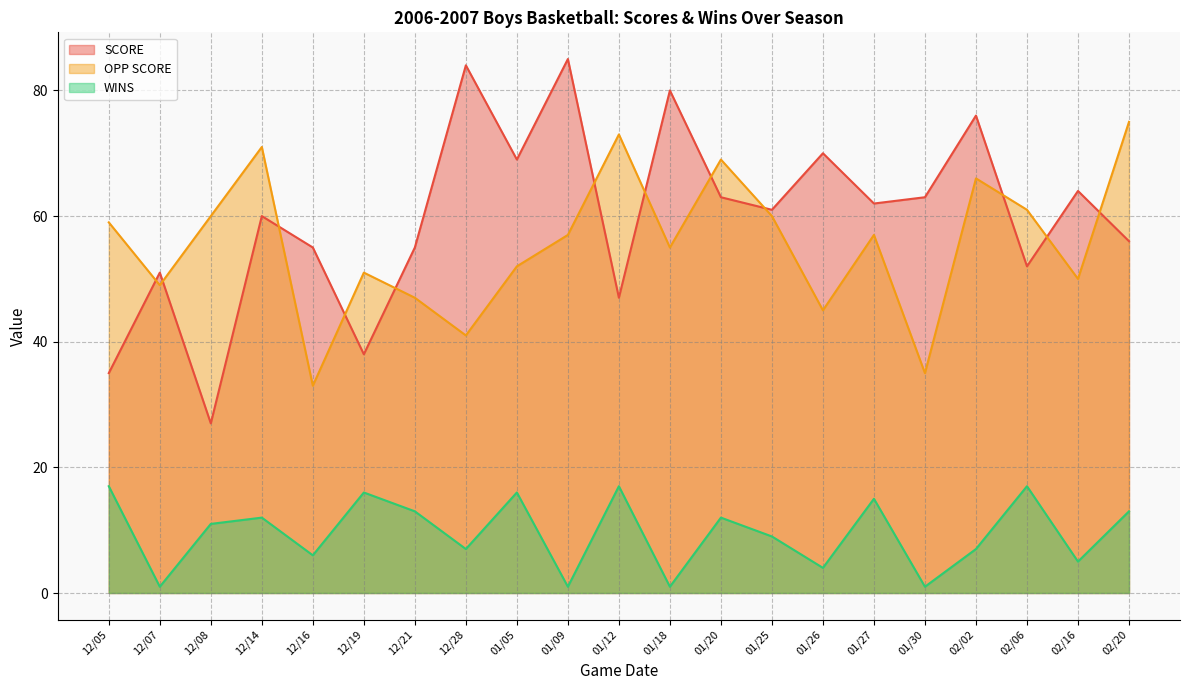

How many lines are shown in the chart?

3